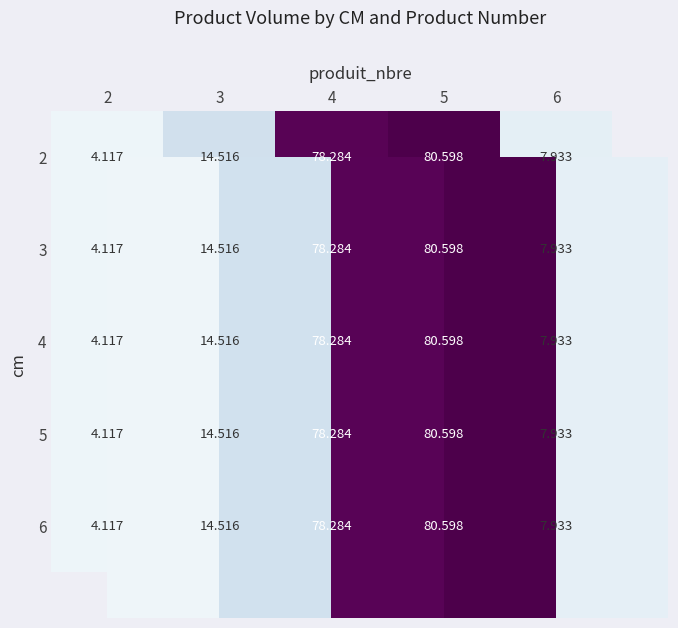

List the series in order of their peak value, lowest first.

2, 3, 4, 5, 6